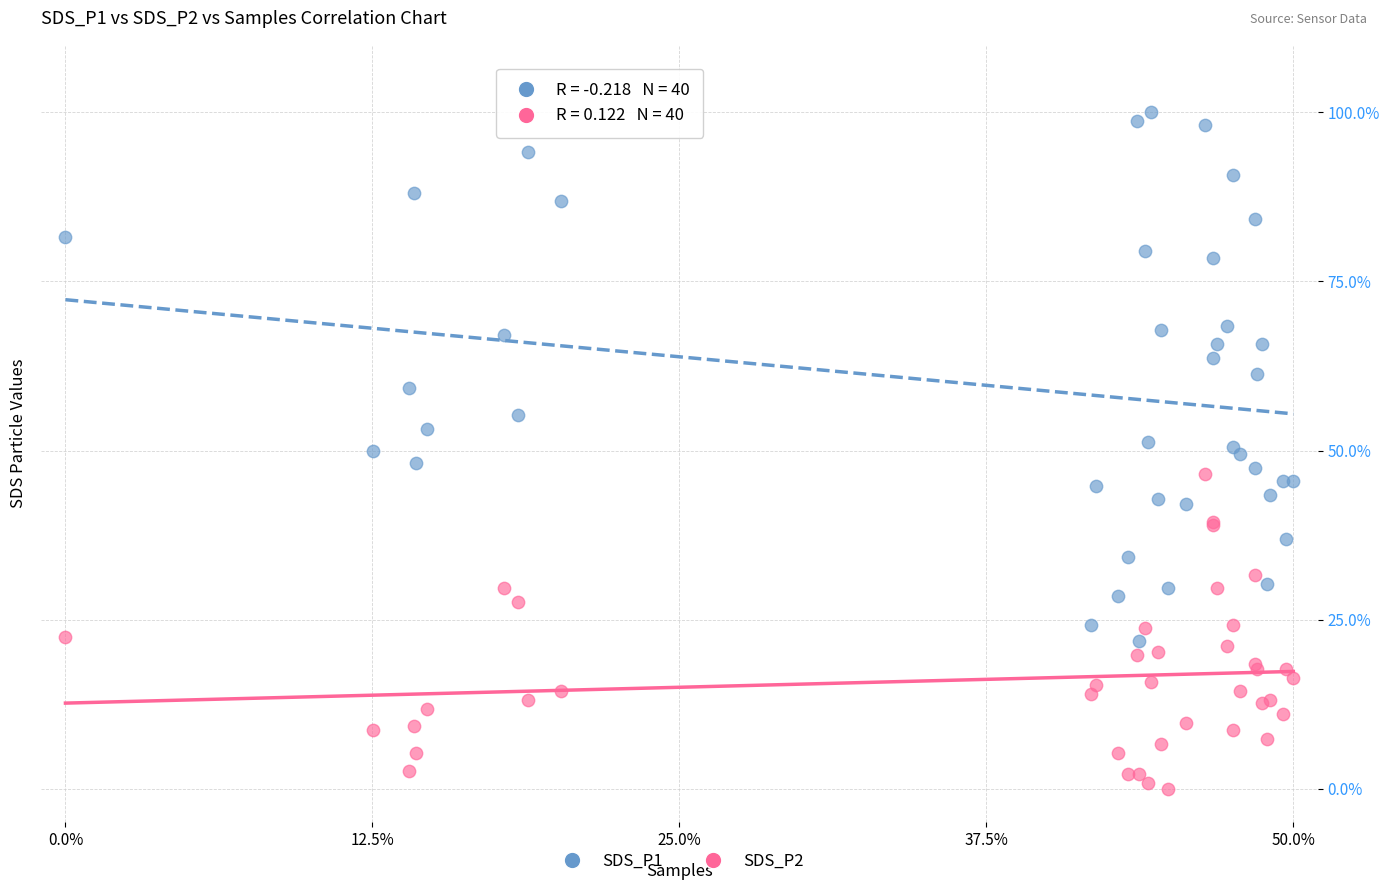

Which series reaches the minimum Y coordinate?

SDS_P2